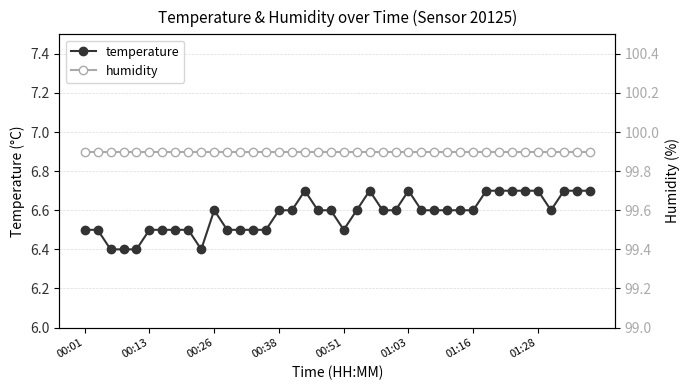

Is it true that humidity equals 99.9 at 13?

True